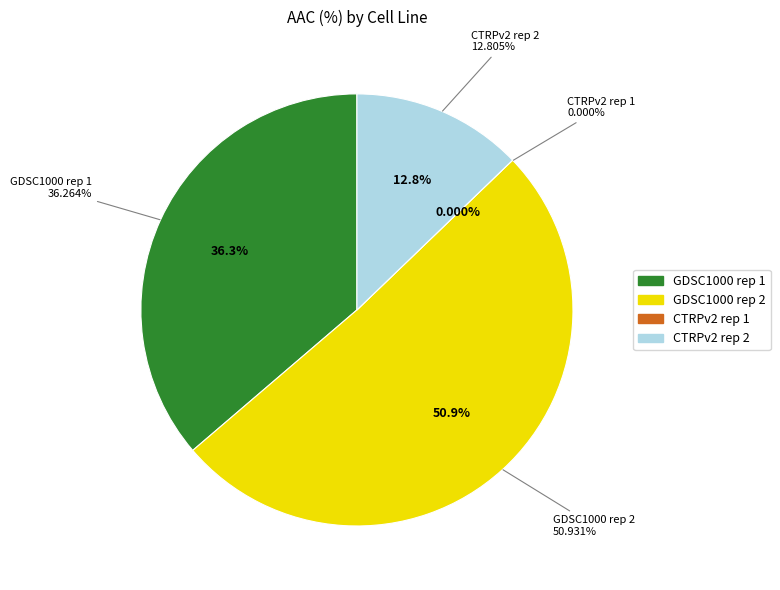

Which slice is the largest?

GDSC1000 rep 2